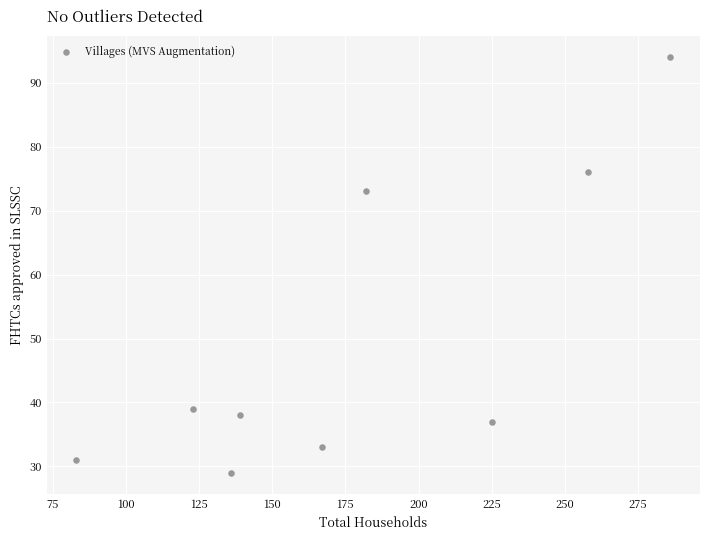

What Y value in the scatter plot is closest to 61?

73